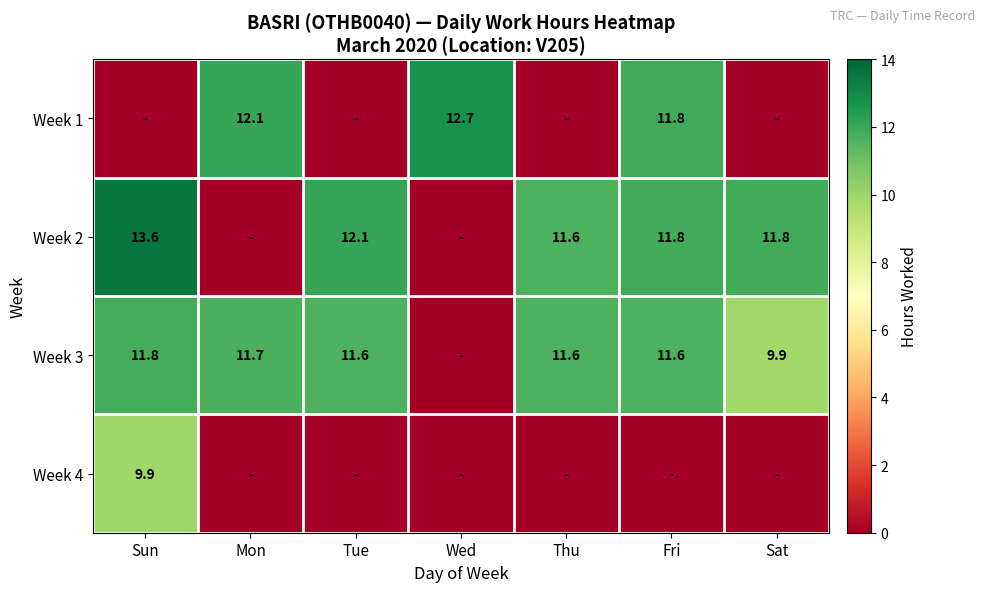

What is the sum of the Week 3 values at Sat and Fri?

21.5